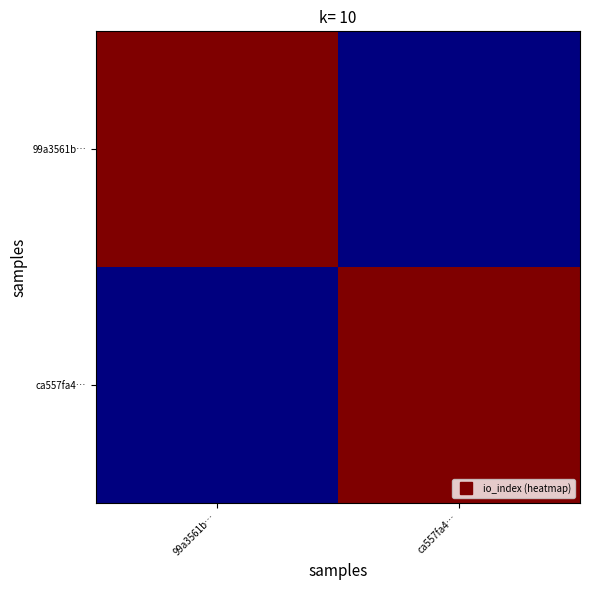

Reading left to right, list all the values displayed in this chart.

99a3561b…: 99a3561b…=1	ca557fa4…=0
ca557fa4…: 99a3561b…=0	ca557fa4…=1